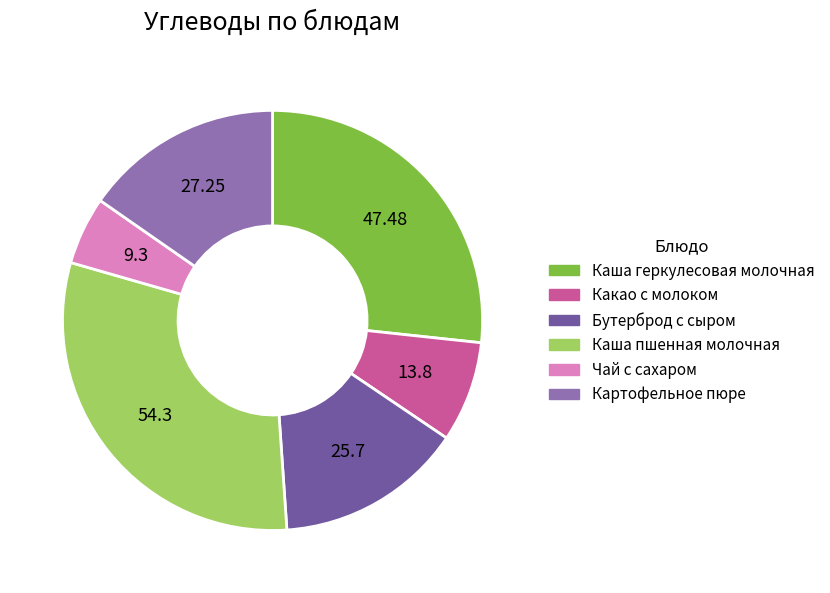

Do Бутерброд с сыром and Каша геркулесовая молочная together represent more than half of the pie?

No